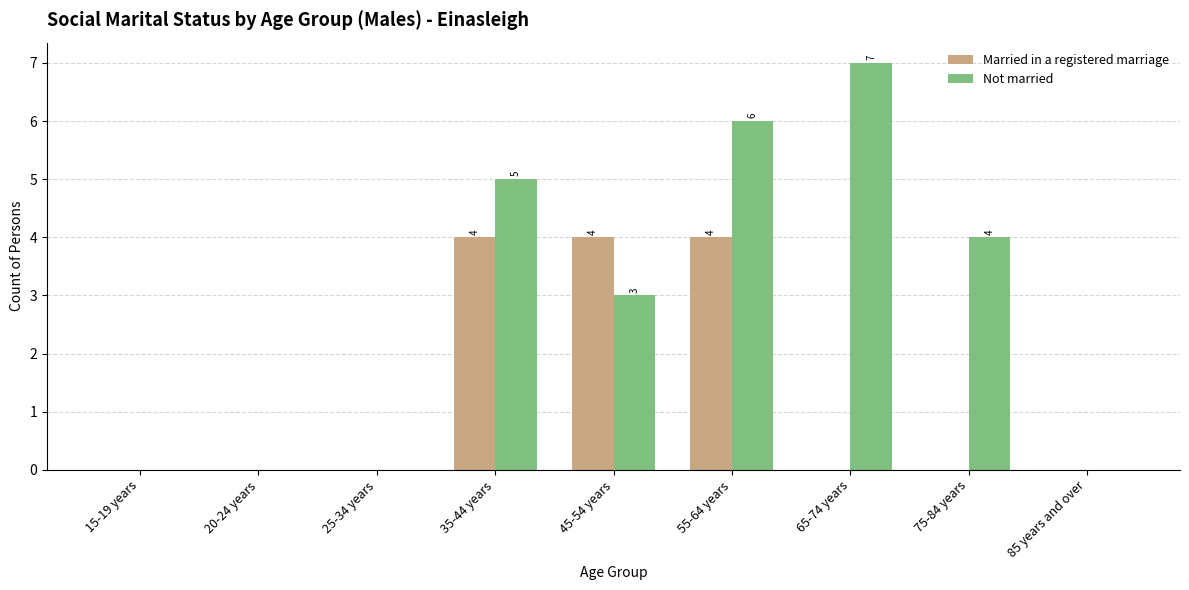

Reading right to left, list all the values displayed in this chart.

Married in a registered marriage: 85 years and over=0	75-84 years=0	65-74 years=0	55-64 years=4	45-54 years=4	35-44 years=4	25-34 years=0	20-24 years=0	15-19 years=0
Not married: 85 years and over=0	75-84 years=4	65-74 years=7	55-64 years=6	45-54 years=3	35-44 years=5	25-34 years=0	20-24 years=0	15-19 years=0